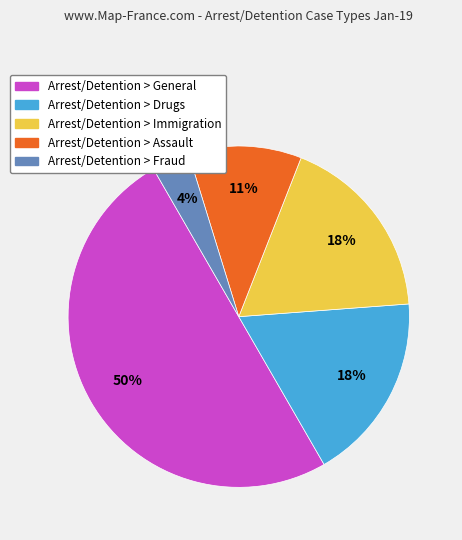

To the nearest percent, what portion does Arrest/Detention > General represent?

50%